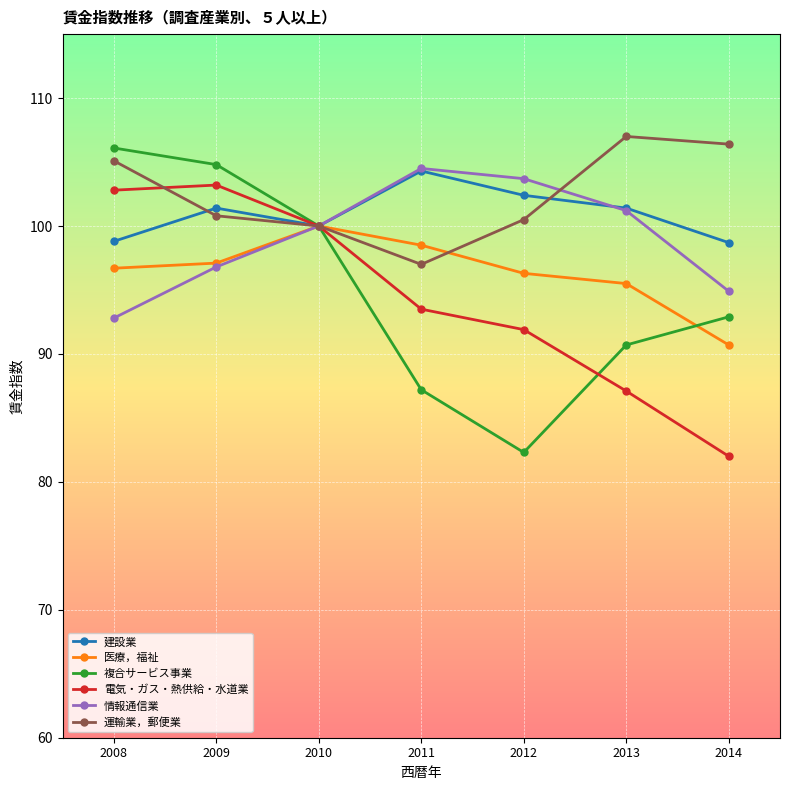

What are all the series names shown in the legend?

建設業, 医療，福祉, 複合サービス事業, 電気・ガス・熱供給・水道業, 情報通信業, 運輸業，郵便業